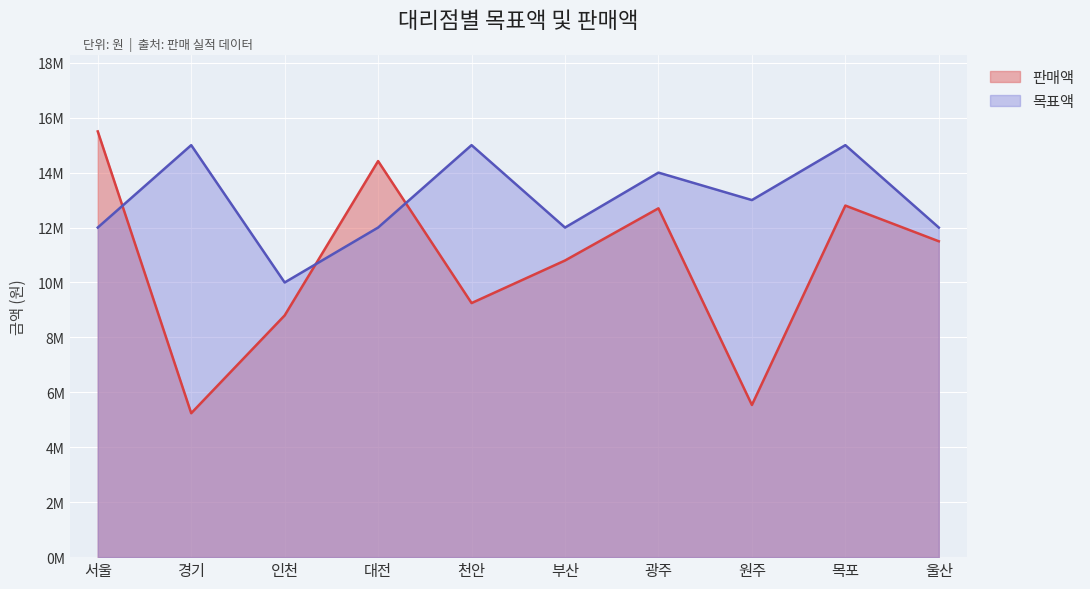

What is the label of the 1st point from the left?

서울